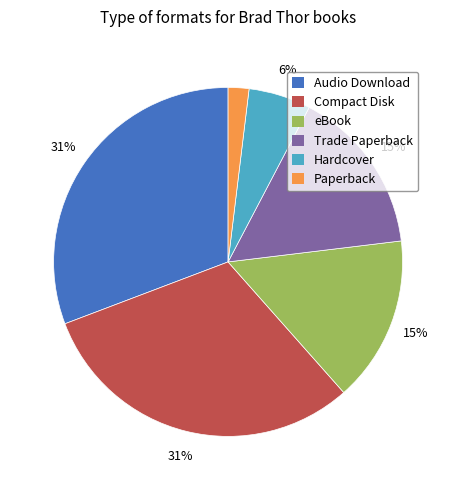

Does eBook account for over 50% of the chart?

No